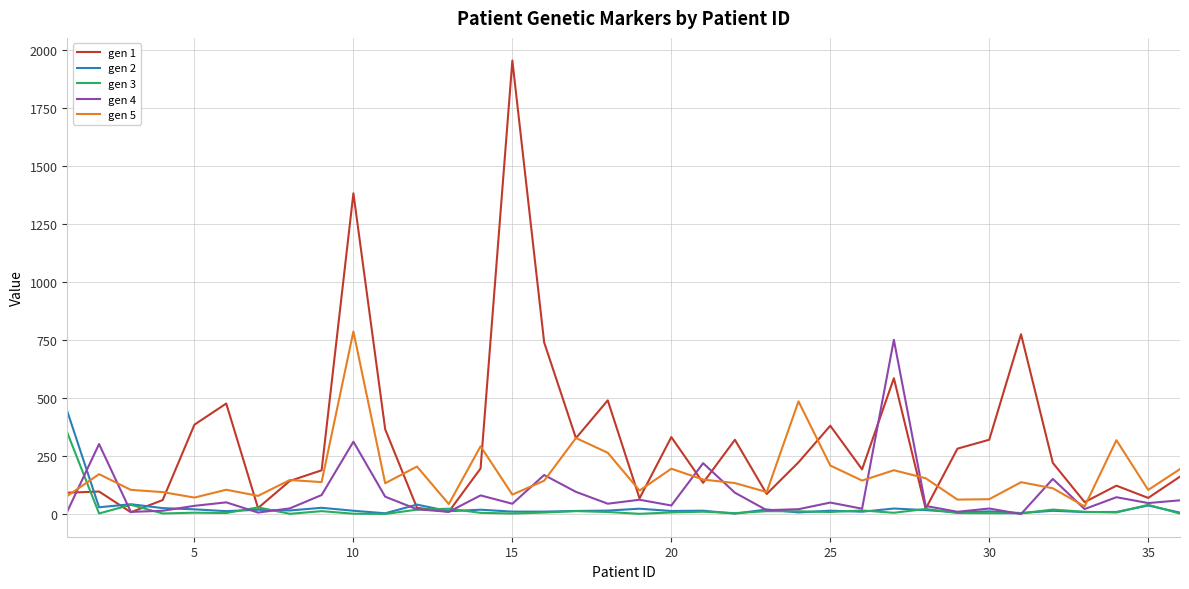

What is the maximum value shown in the chart?

1955.6